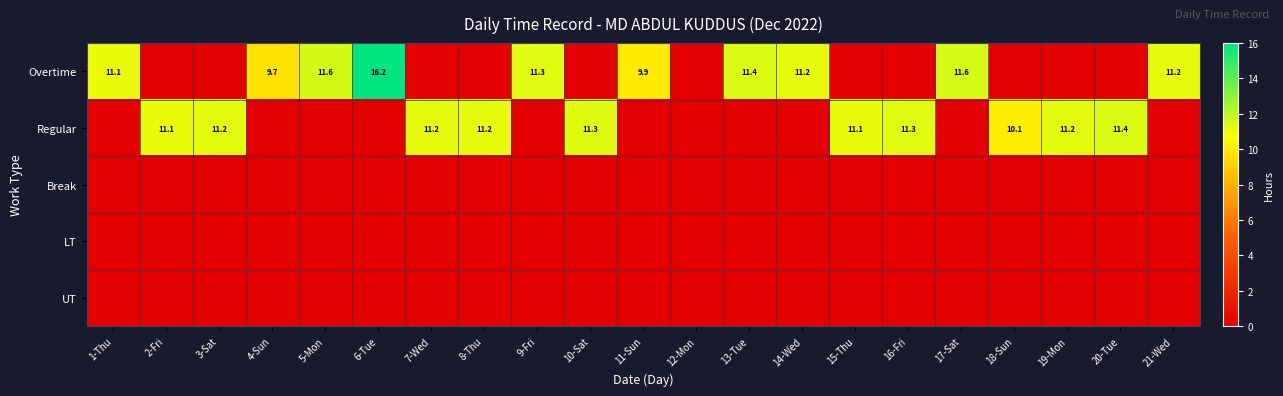

The Regular series shows 3.2 at 18-Sun. True or false?

False